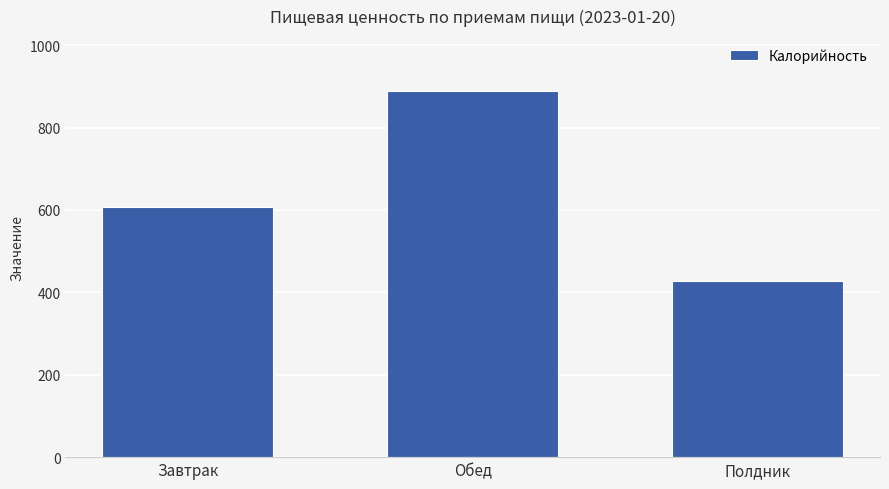

Does the chart contain any negative values?

No